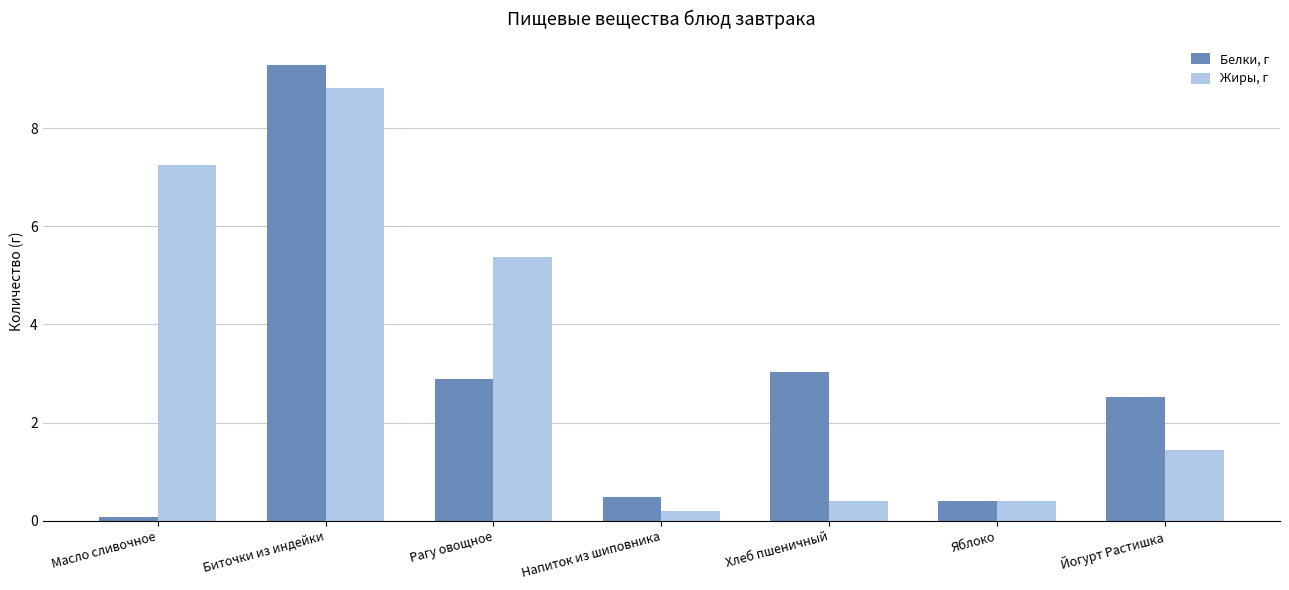

At which category does the chart reach its peak across all series?

Биточки из индейки